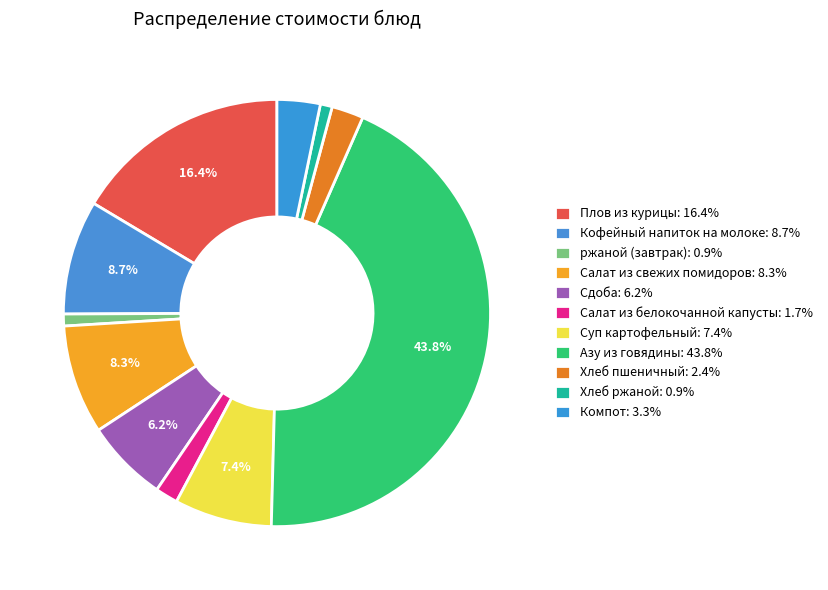

To the nearest percent, what is the combined percentage of Хлеб пшеничный and Кофейный напиток на молоке?

11%